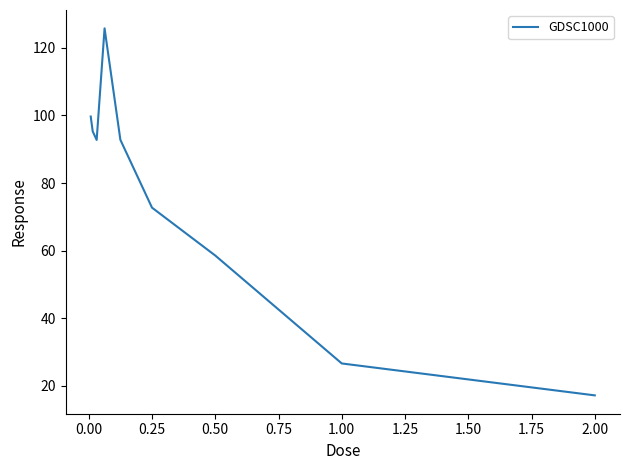

What is the difference between the maximum and minimum values?

108.6